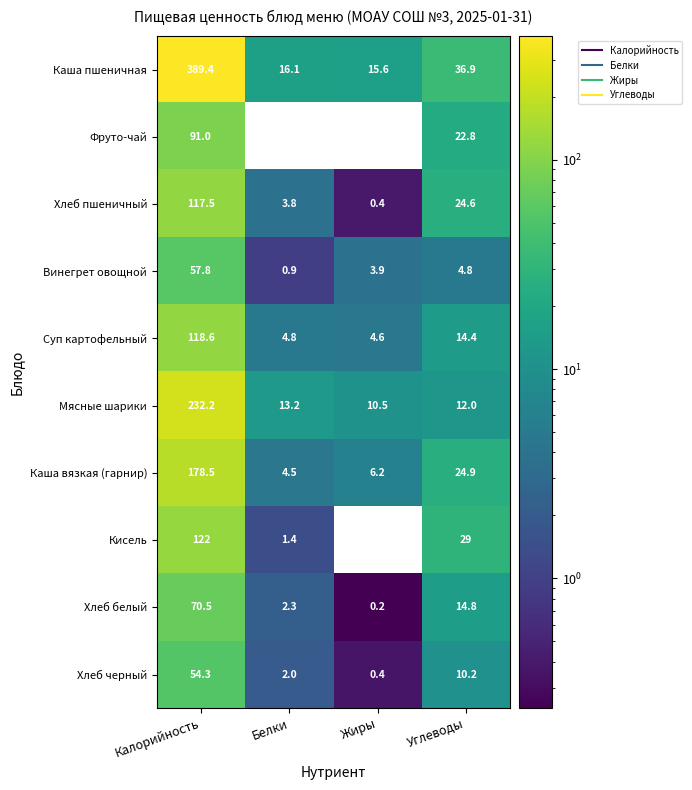

List the series in order of their peak value, highest first.

Каша пшеничная, Мясные шарики, Каша вязкая (гарнир), Кисель, Суп картофельный, Хлеб пшеничный, Фруто-чай, Хлеб белый, Винегрет овощной, Хлеб черный